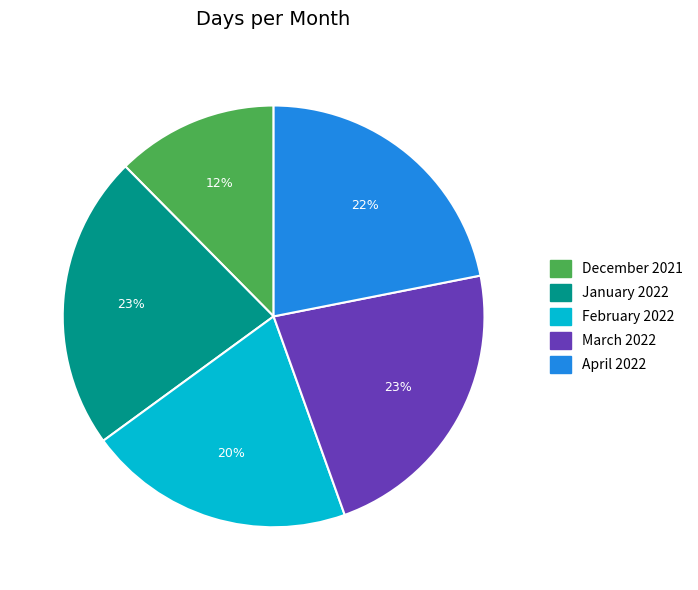

How many segments does this pie chart have?

5